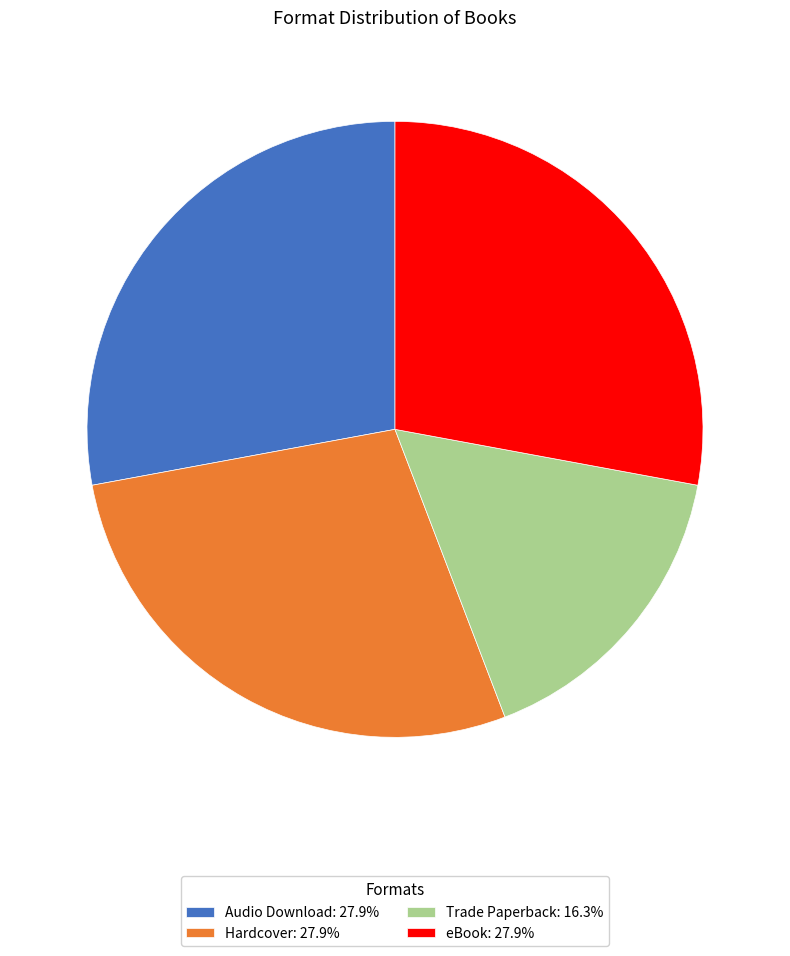

Approximately how many times larger is the value at Trade Paperback: 16.3% compared to Hardcover: 27.9%?

0.6